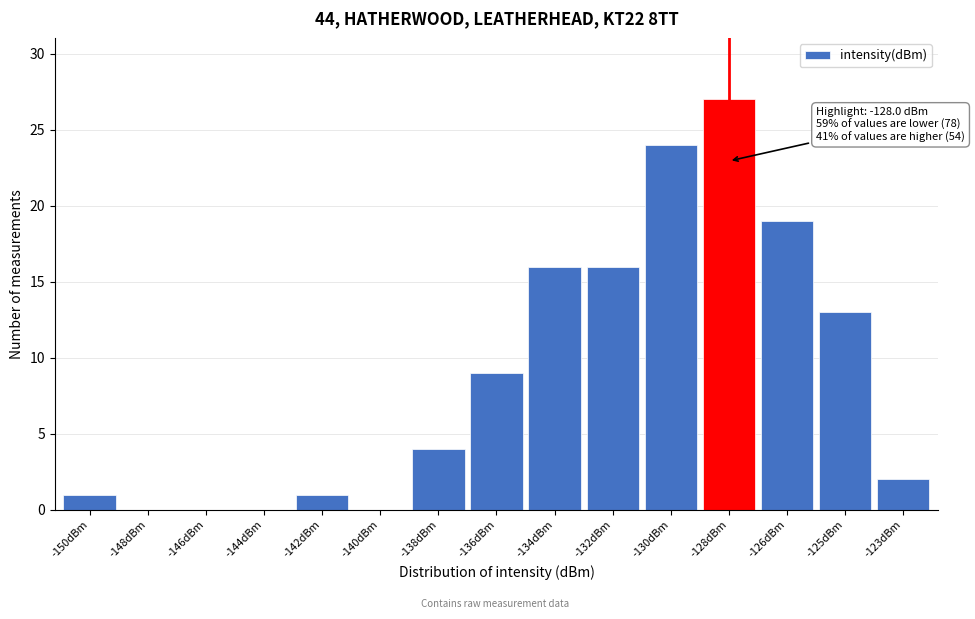

Reading left to right, extract all data points from this chart.

-150dBm=1	-148dBm=0	-146dBm=0	-144dBm=0	-142dBm=1	-140dBm=0	-138dBm=4	-136dBm=9	-134dBm=16	-132dBm=16	-130dBm=24	-128dBm=27	-126dBm=19	-125dBm=13	-123dBm=2